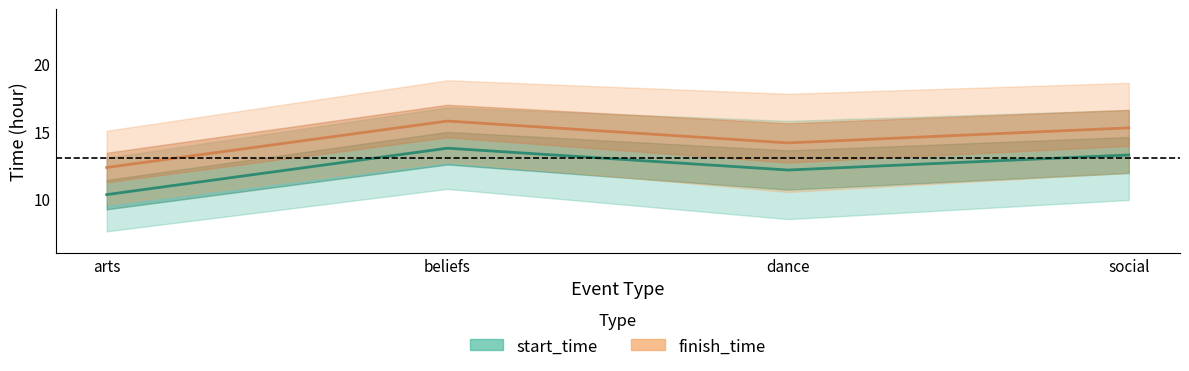

What is the sum of all finish_time values?

57.4